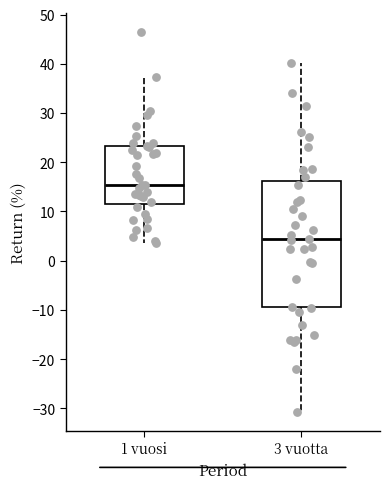

Where is the upper edge of the box for 3 vuotta on the y-axis? The values are not printed on the chart, so give them approximately, as read against the axis.

16